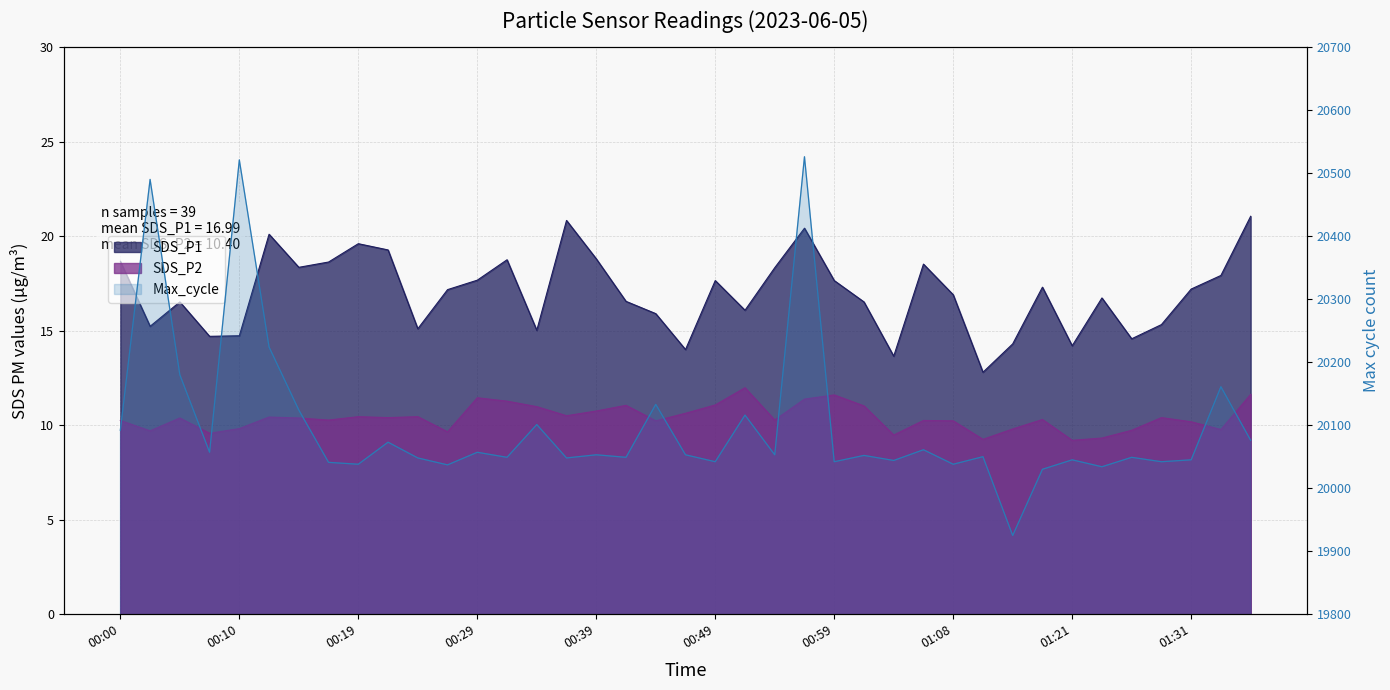

Which series has the largest total across all categories?

SDS_P1